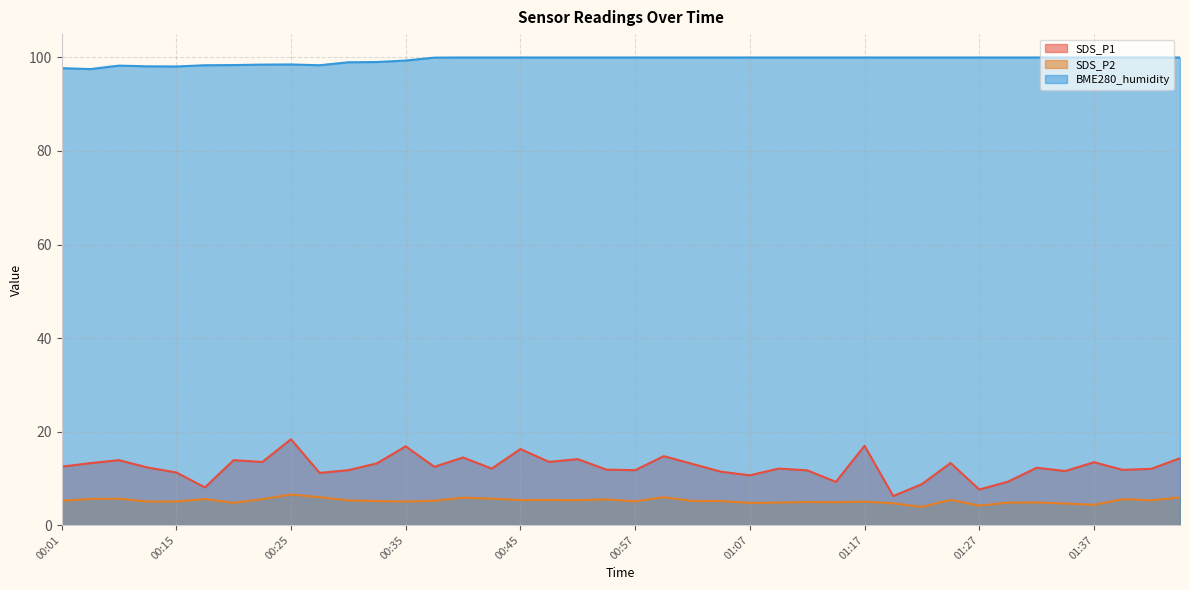

Rank the series at 01:00 from lowest to highest value.

SDS_P2, SDS_P1, BME280_humidity